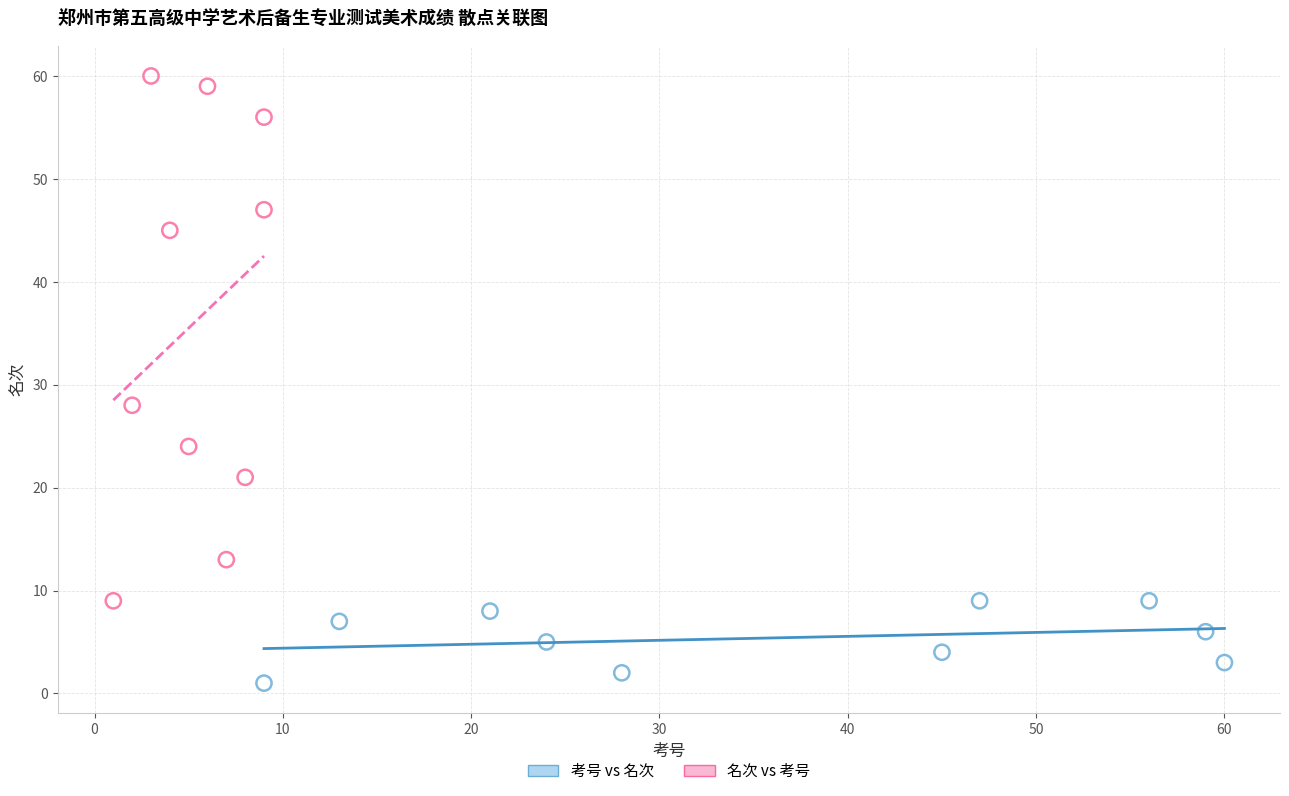

Which series contains the highest Y value?

名次 vs 考号